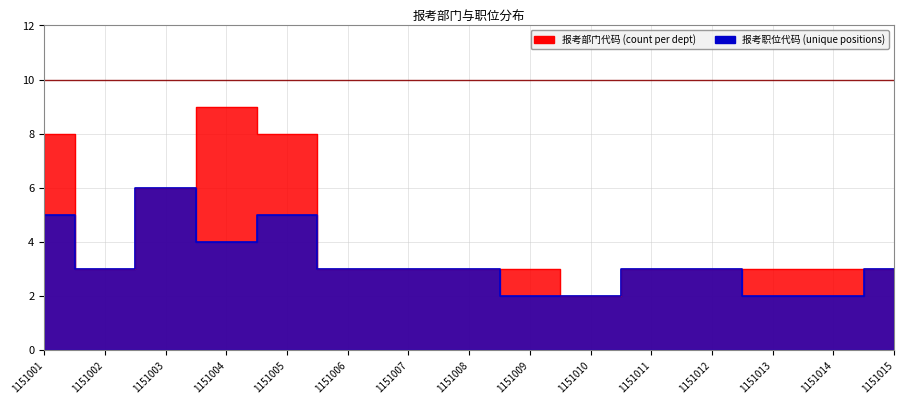

True or false: 报考部门代码_counts has a value of 1 at 1151009.

False